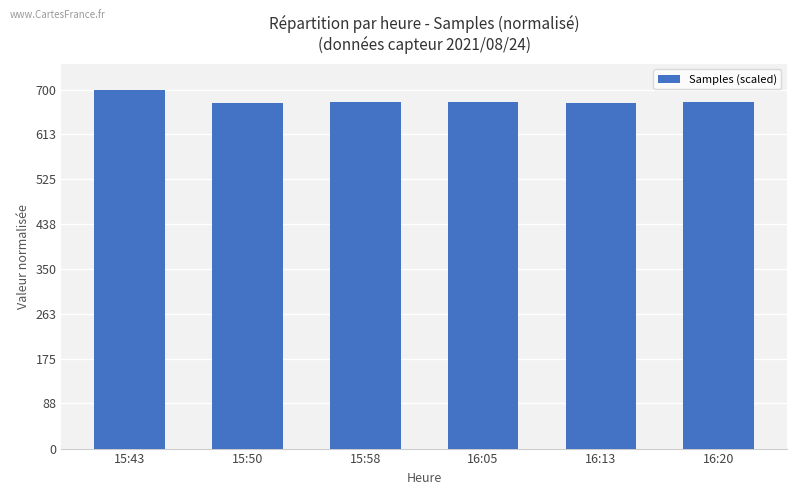

What is the sum of the values at 15:43 and 16:05?

1375.0